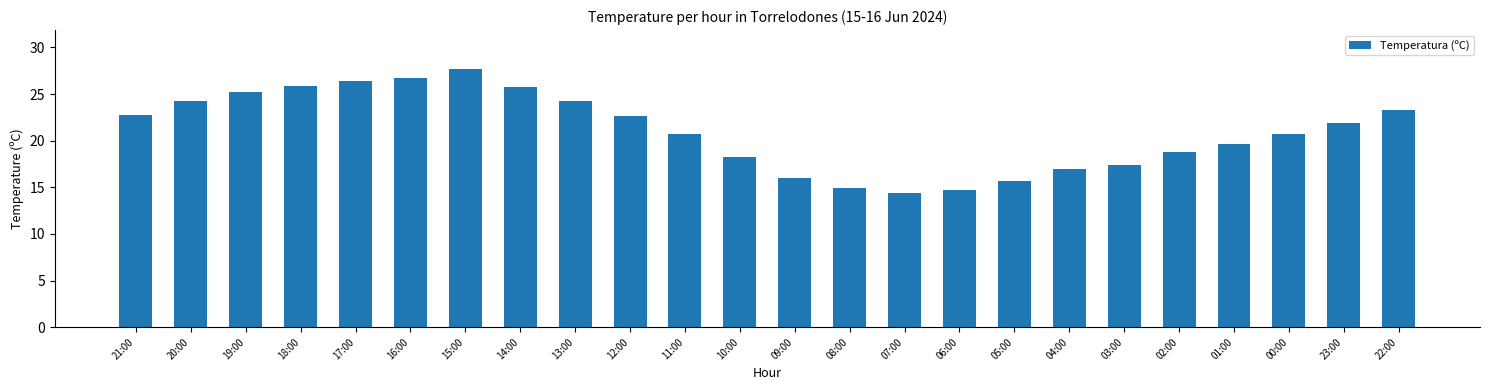

Which has a higher value, 15:00 or 01:00?

15:00